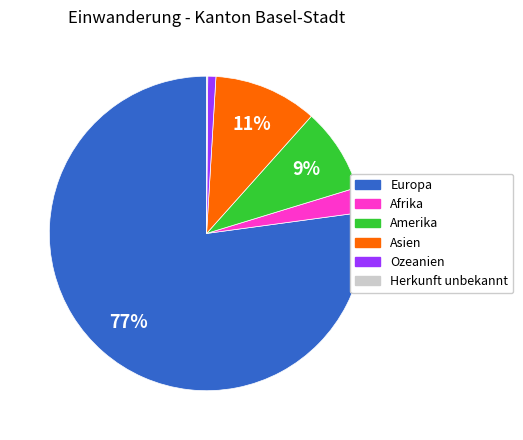

Is it true that Afrika is 3% of the pie?

True